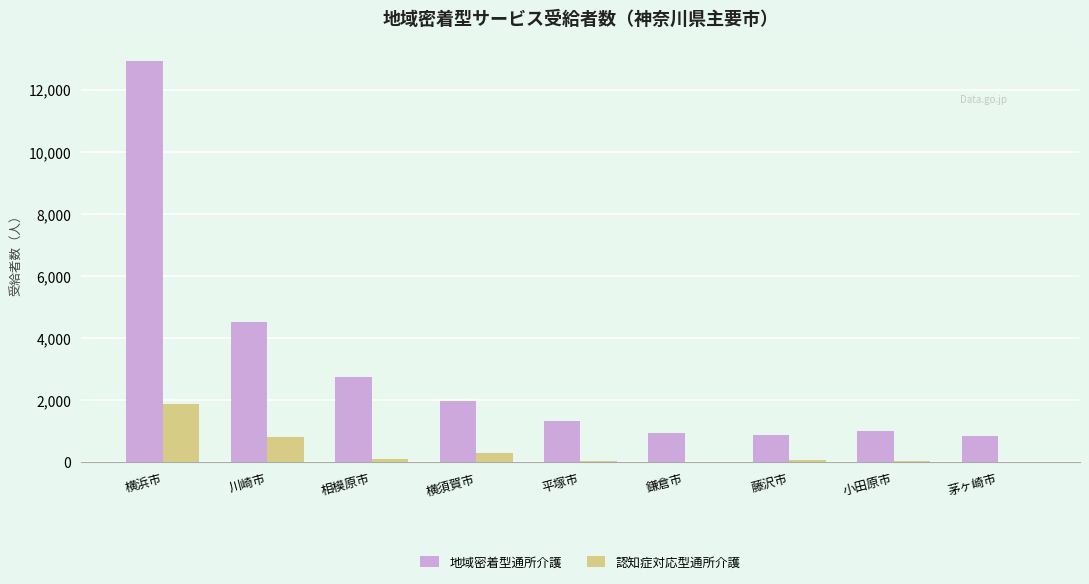

Which label corresponds to the largest value in the chart?

横浜市